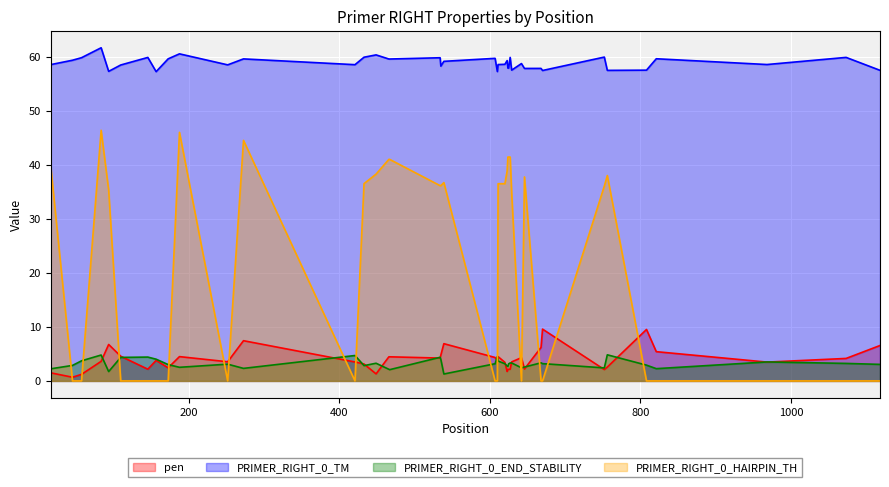

How many data points in PRIMER_RIGHT_0_HAIRPIN_TH are above 36?

20